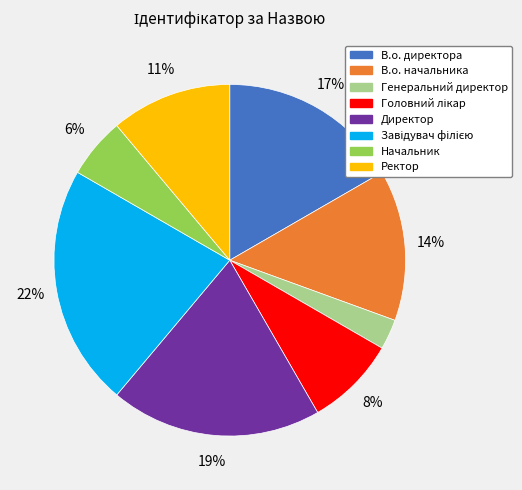

Which category has the smallest portion of the pie?

Генеральний директор